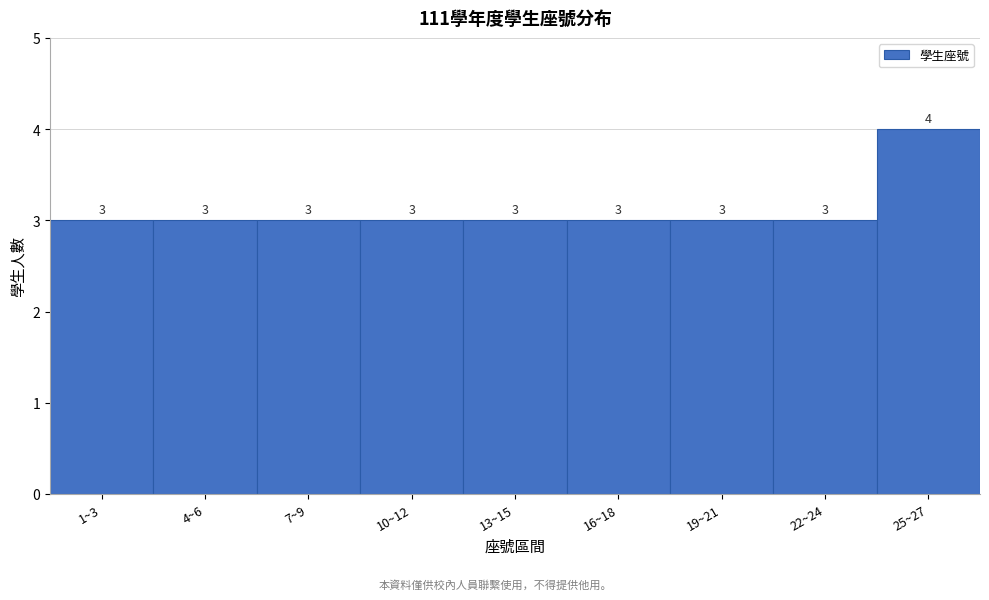

Reading left to right, extract all data points from this chart.

1~3=3	4~6=3	7~9=3	10~12=3	13~15=3	16~18=3	19~21=3	22~24=3	25~27=4